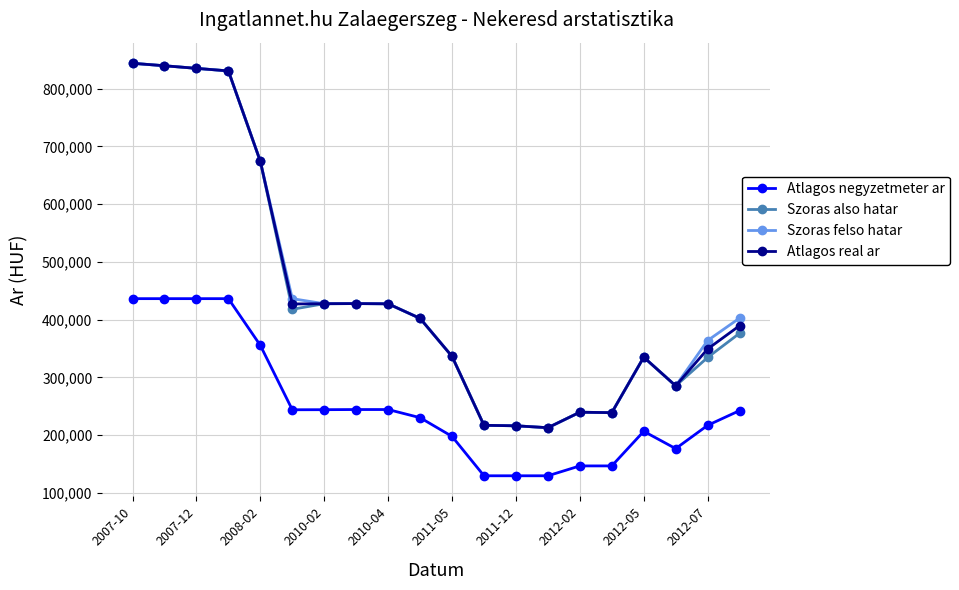

What is the value of the Atlagos real ar point at the 12th from the left?

216929